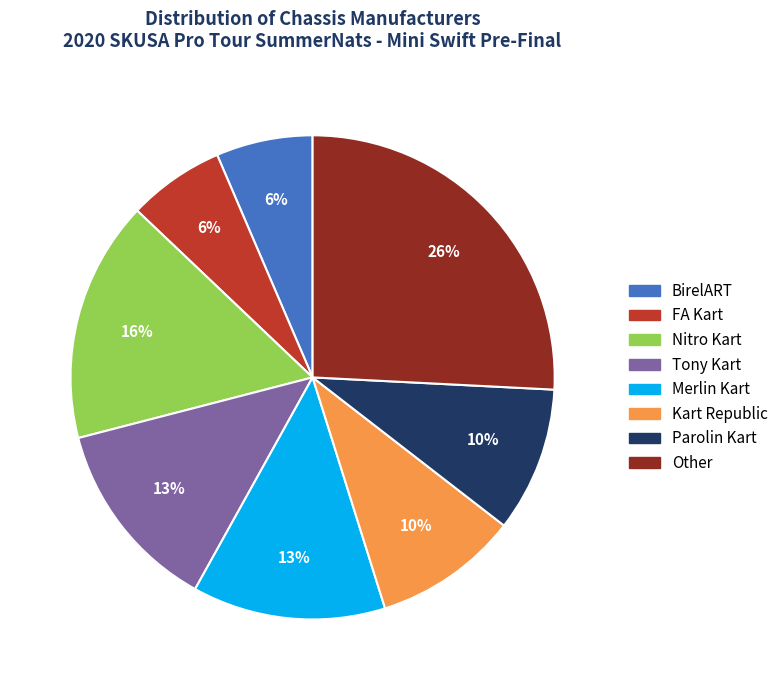

Do Merlin Kart and Kart Republic together represent more than half of the pie?

No